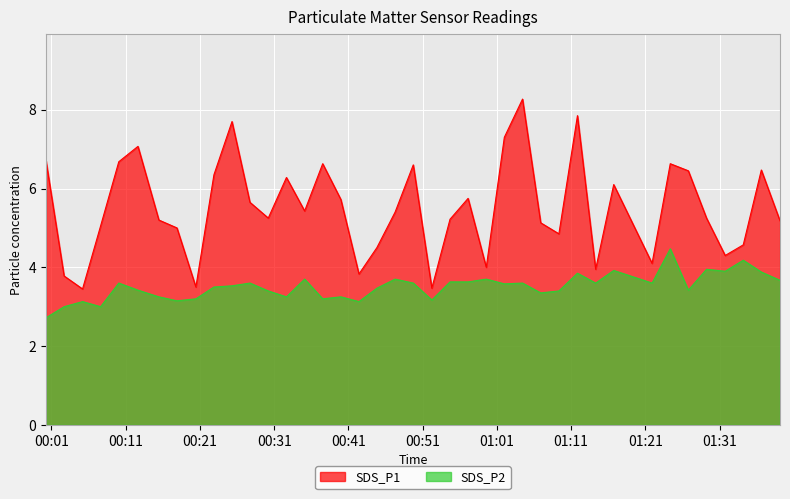

What is the value of the SDS_P2 point at the 6th from the left?

3.4